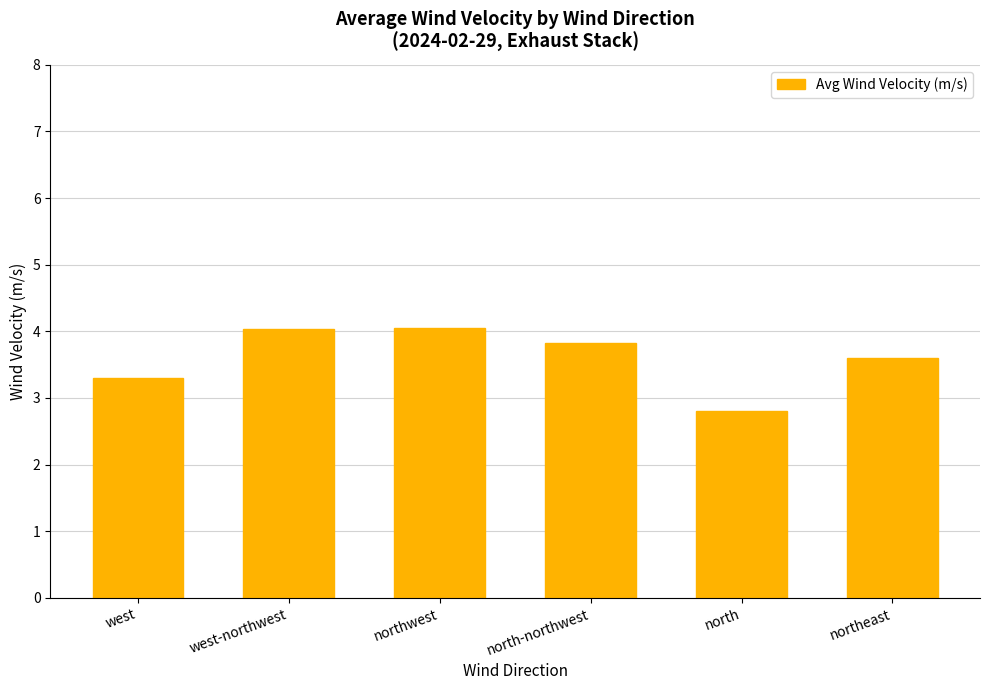

Does the chart contain any negative values?

No